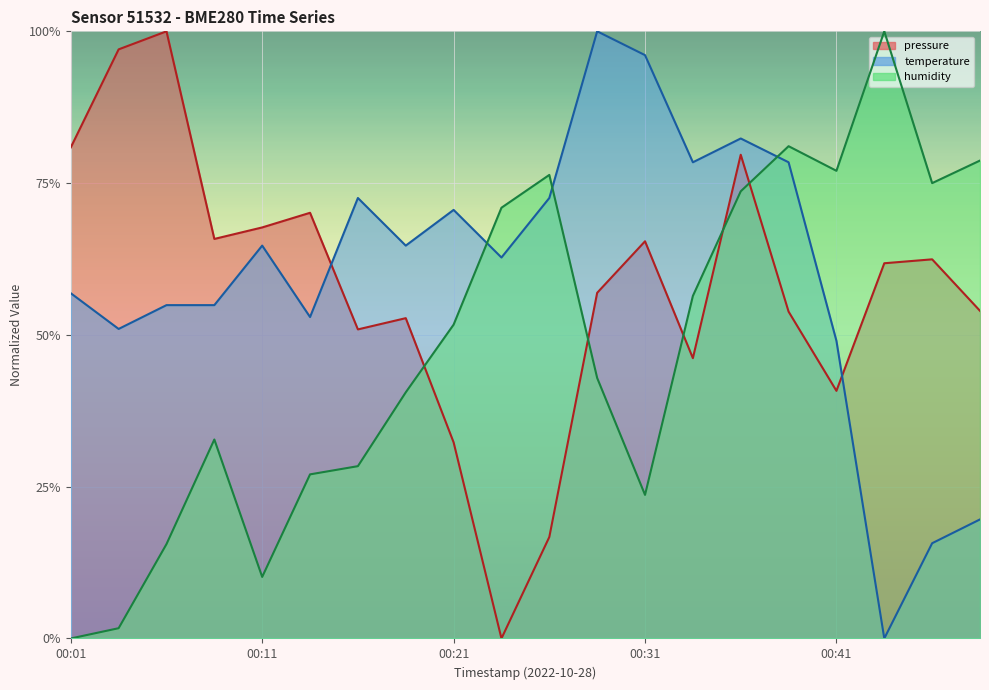

Rank the categories by temperature value from highest to lowest.

00:28, 00:31, 00:36, 00:33, 00:38, 00:16, 00:26, 00:21, 00:11, 00:18, 00:23, 00:01, 00:06, 00:08, 00:13, 00:03, 00:41, 00:51, 00:48, 00:46